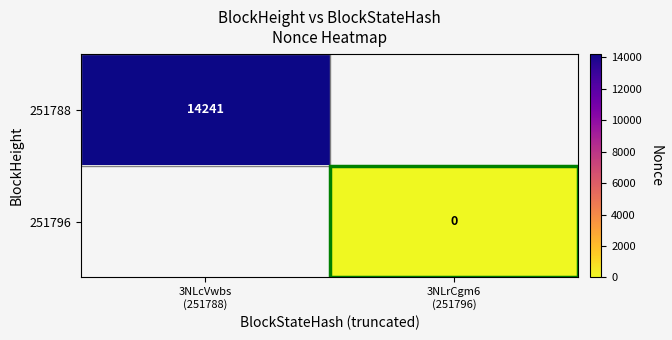

Read the 251788 value at 3NLcVwbs (251788).

14241.0